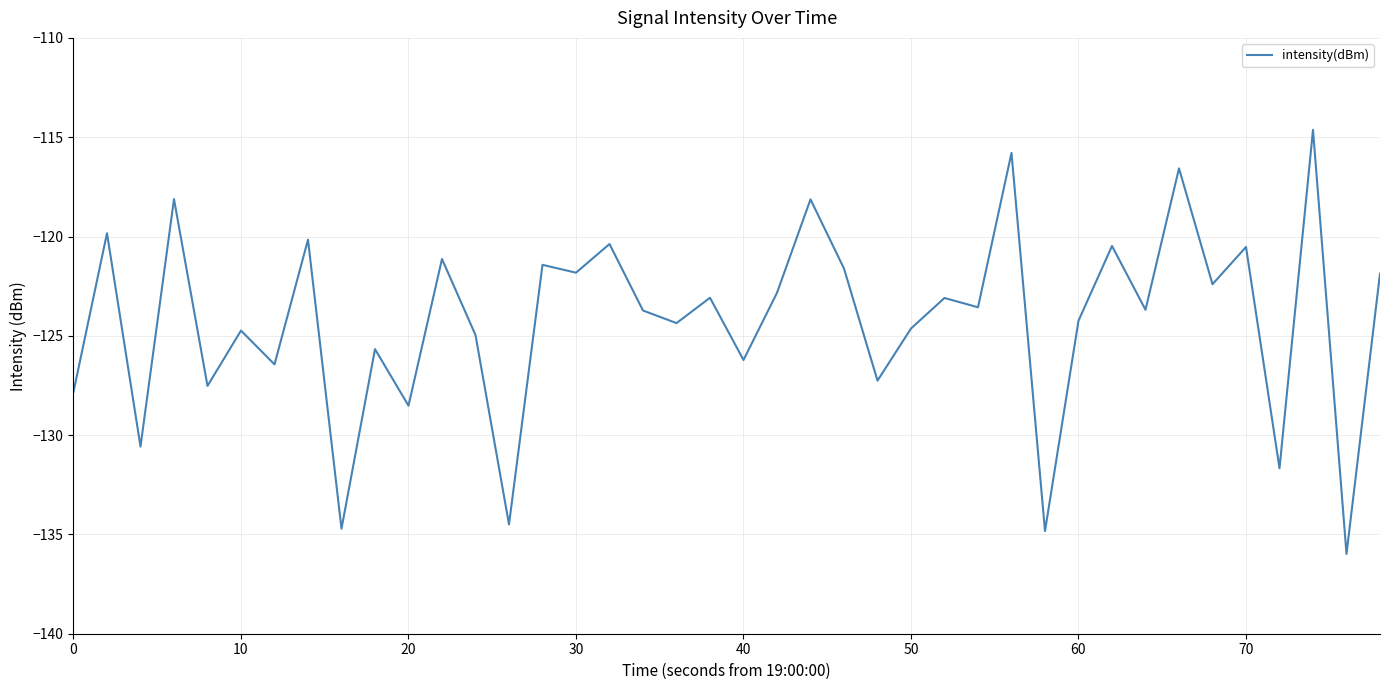

What is the difference between the maximum and minimum values?

21.4